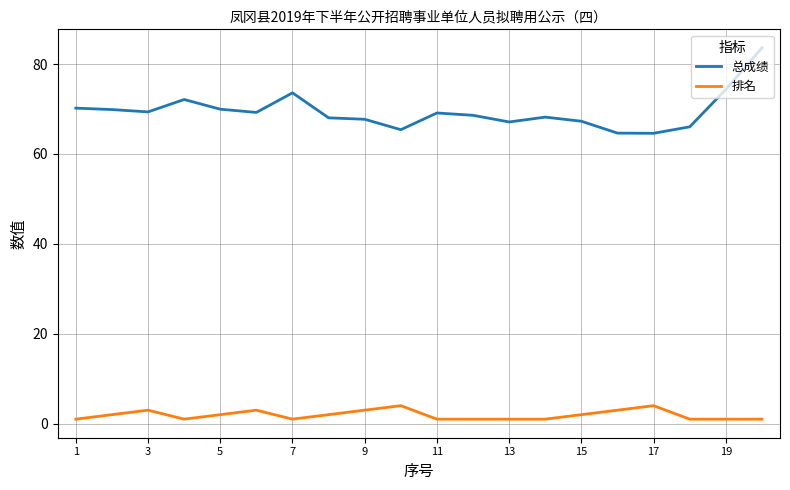

List the series in order of their peak value, lowest first.

排名, 总成绩